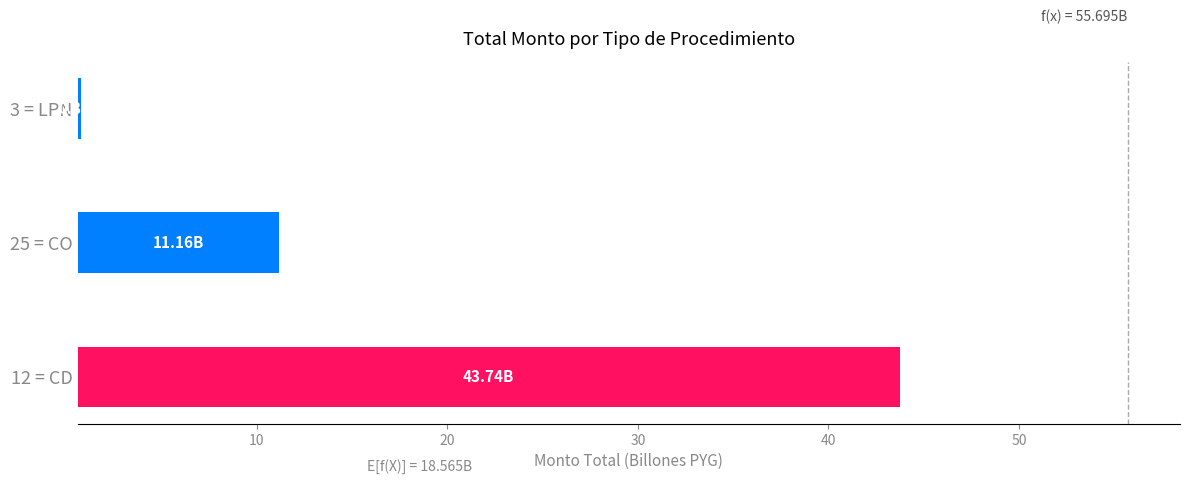

The chart shows a value of 0.3 at 3 = LPN. True or false?

False